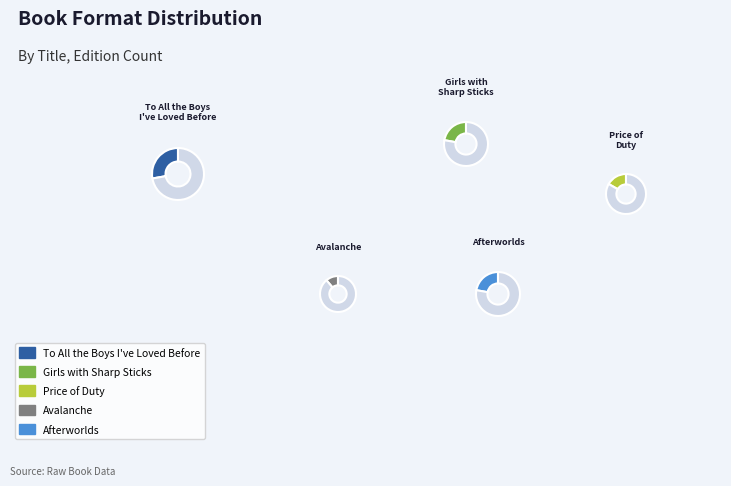

What percentage is the Afterworlds slice, to the nearest percent?

22%